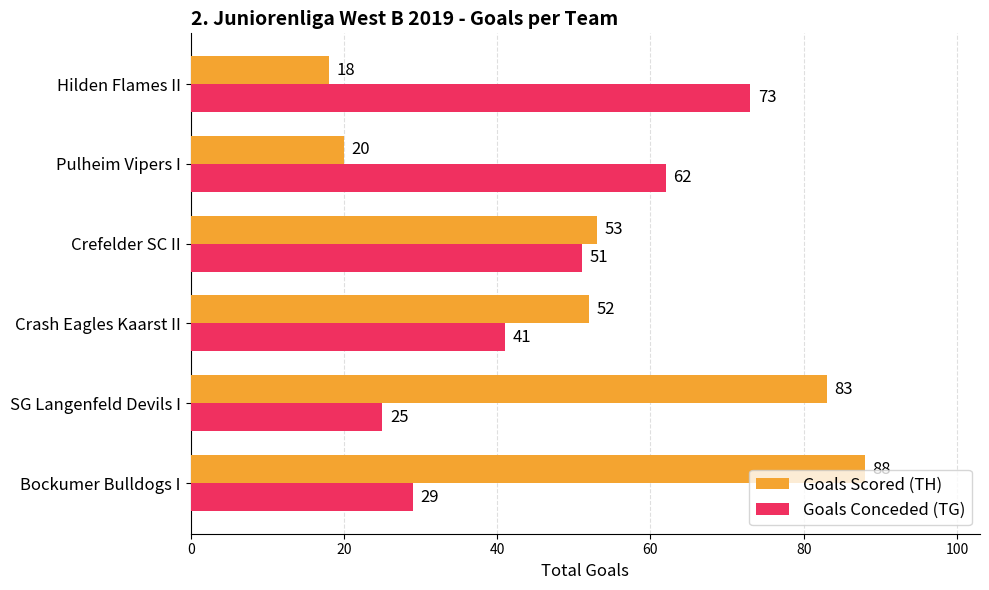

True or false: Goals Conceded (TG) has a value of 41 at SG Langenfeld Devils I.

False